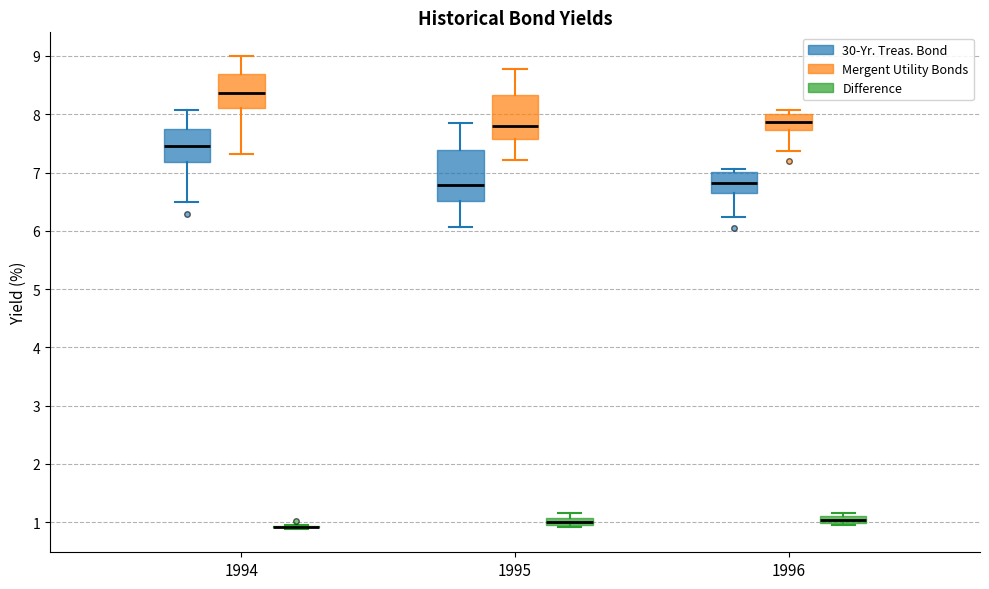

Comparing the boxes themselves (not the whiskers), which one is the tallest?

1995 (30-Yr. Treas. Bond)